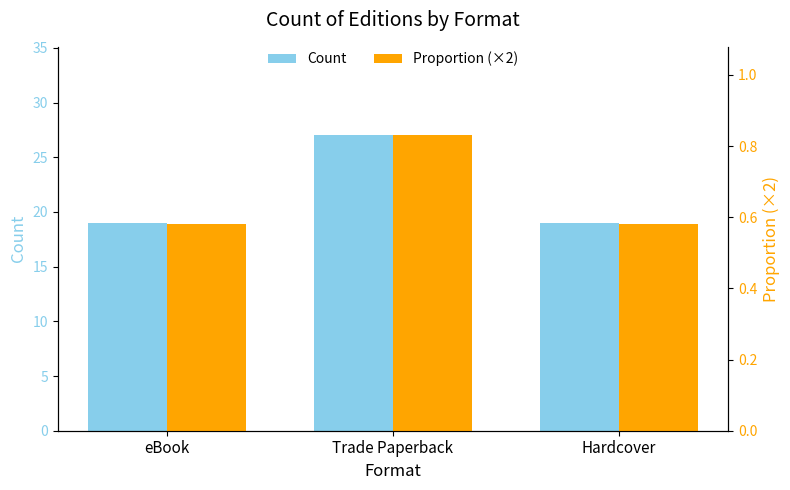

How many groups of bars are there?

3